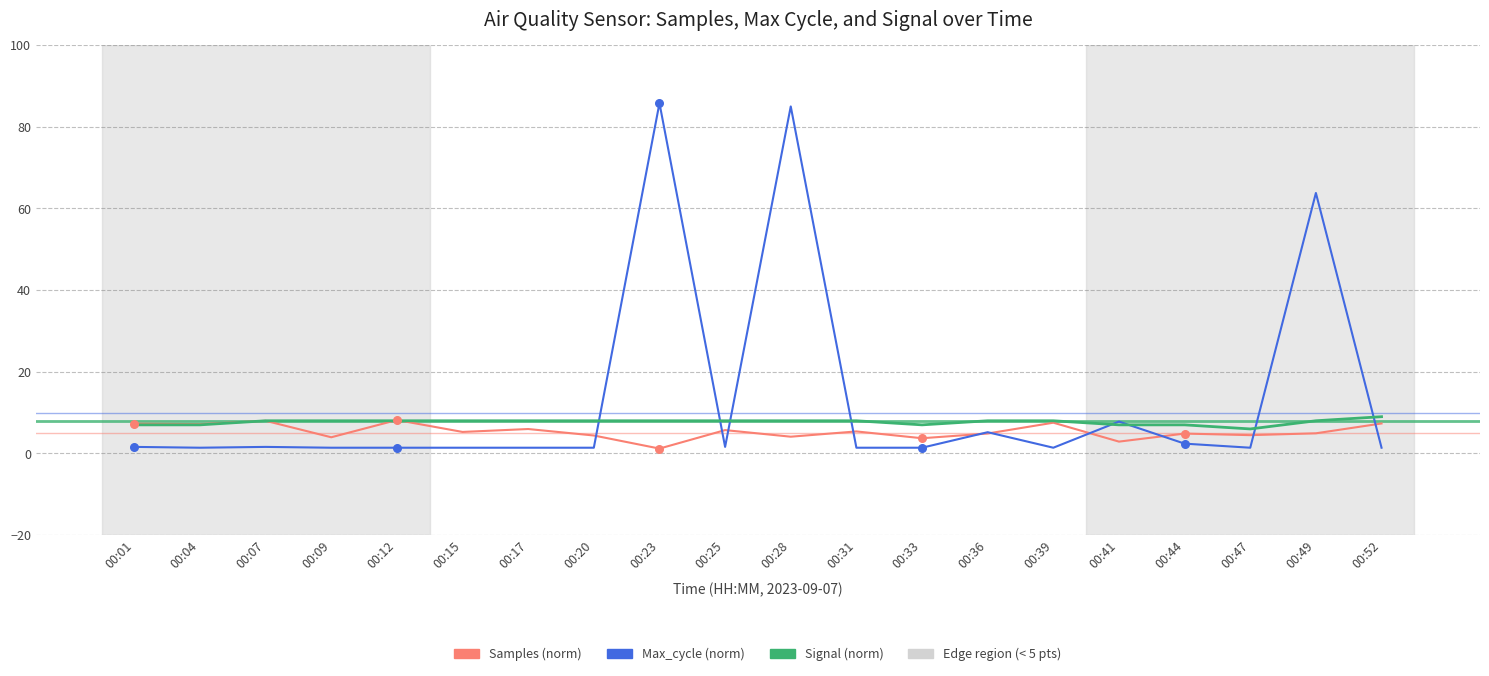

What is the total value across all series at 00:49?

76.7